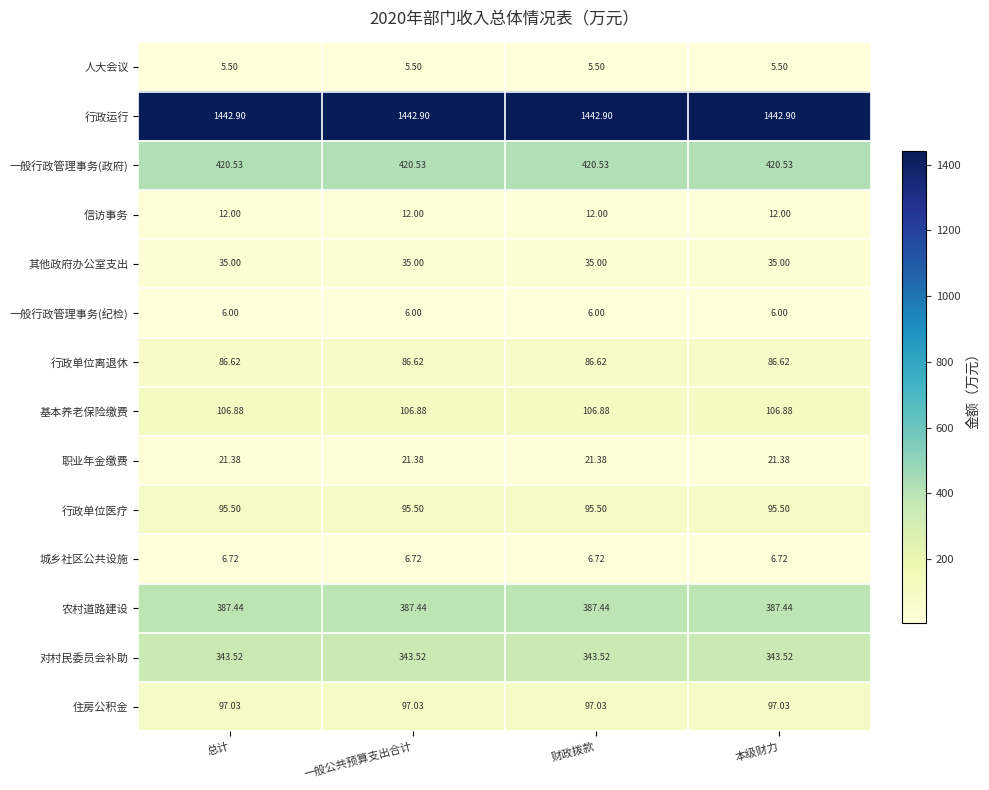

Is the value of 人大会议 at 本级财力 greater than the value of 城乡社区公共设施 at 财政拨款?

No